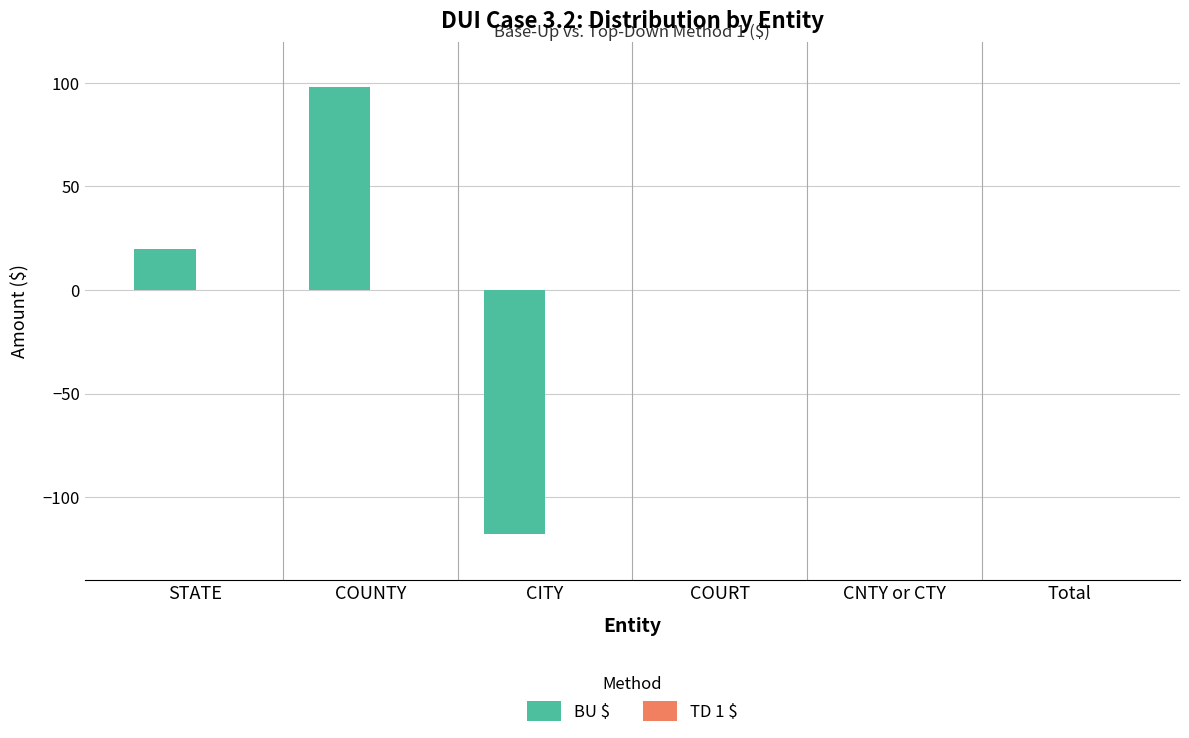

How many data points does each series have?

6